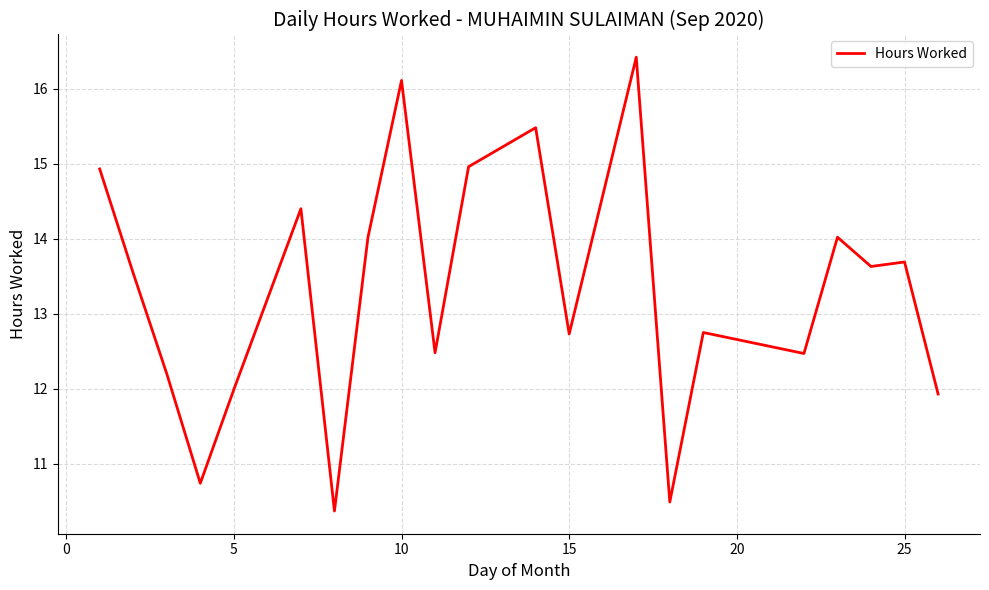

What is the maximum value shown in the chart?

16.4